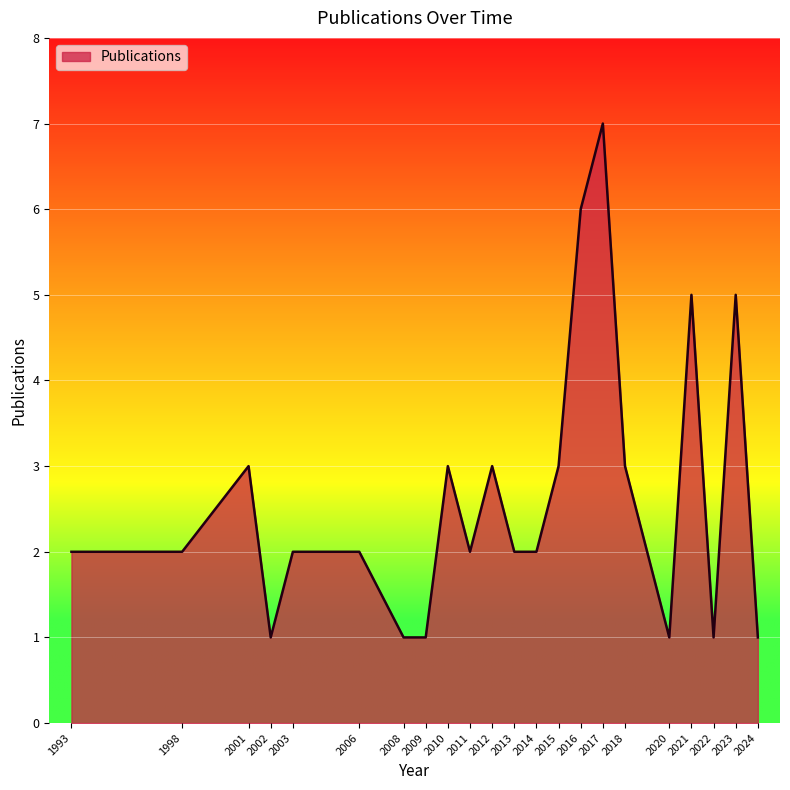

What is the difference between the maximum and minimum values?

6